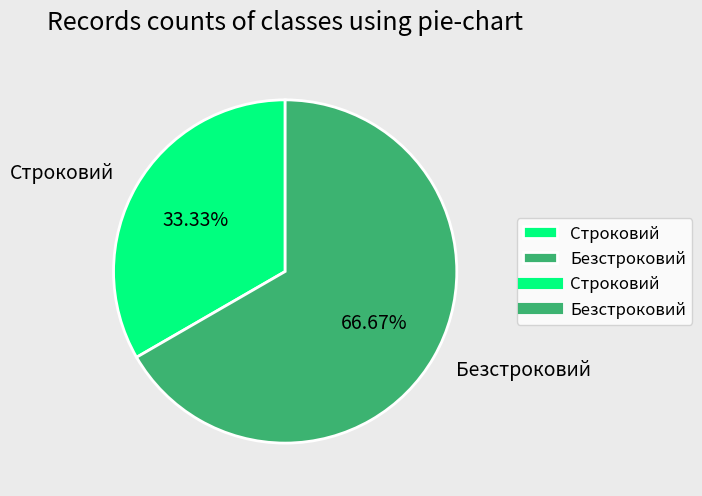

Is Строковий the majority of the pie?

No